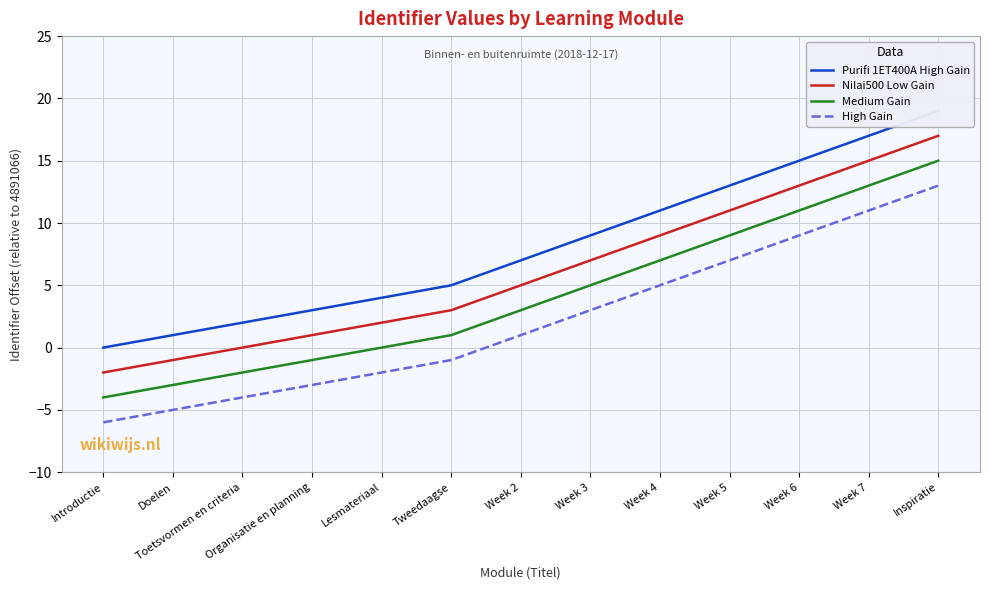

How many values in High Gain are below zero?

6